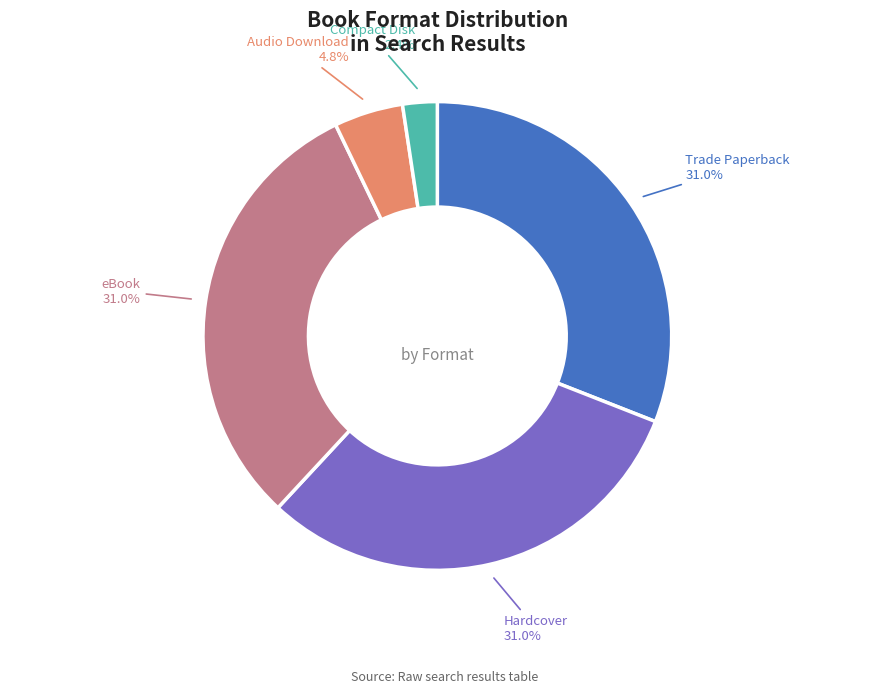

How many segments does this pie chart have?

5